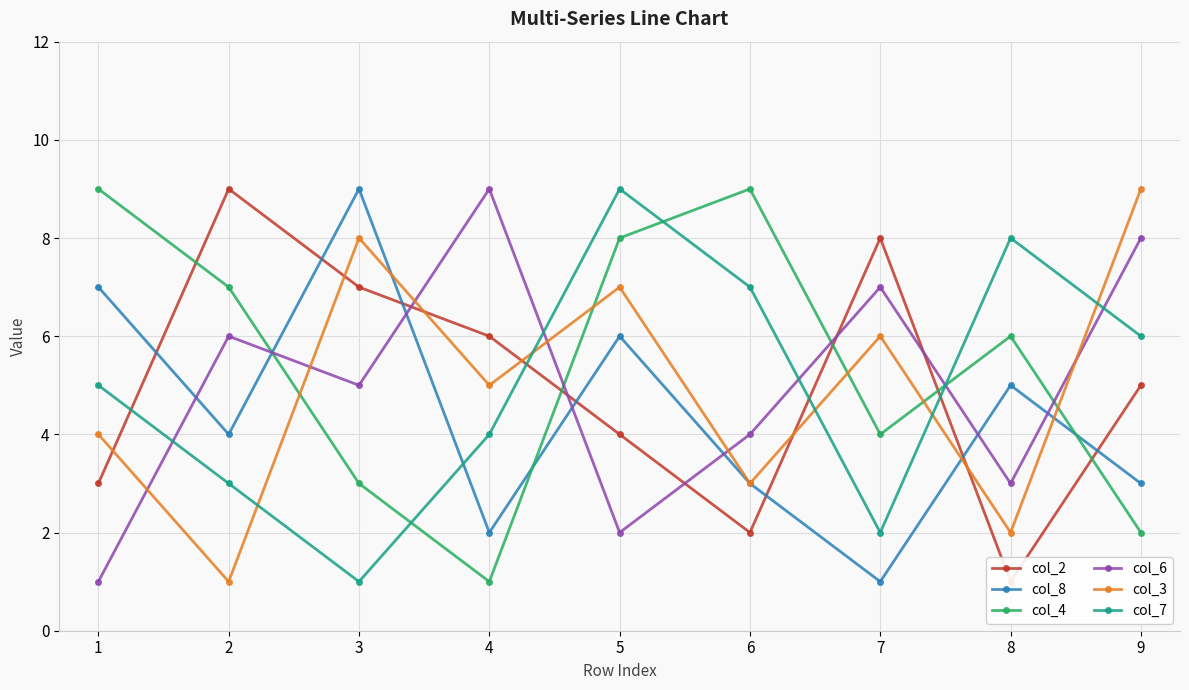

True or false: col_4 and col_3 intersect in this chart.

True